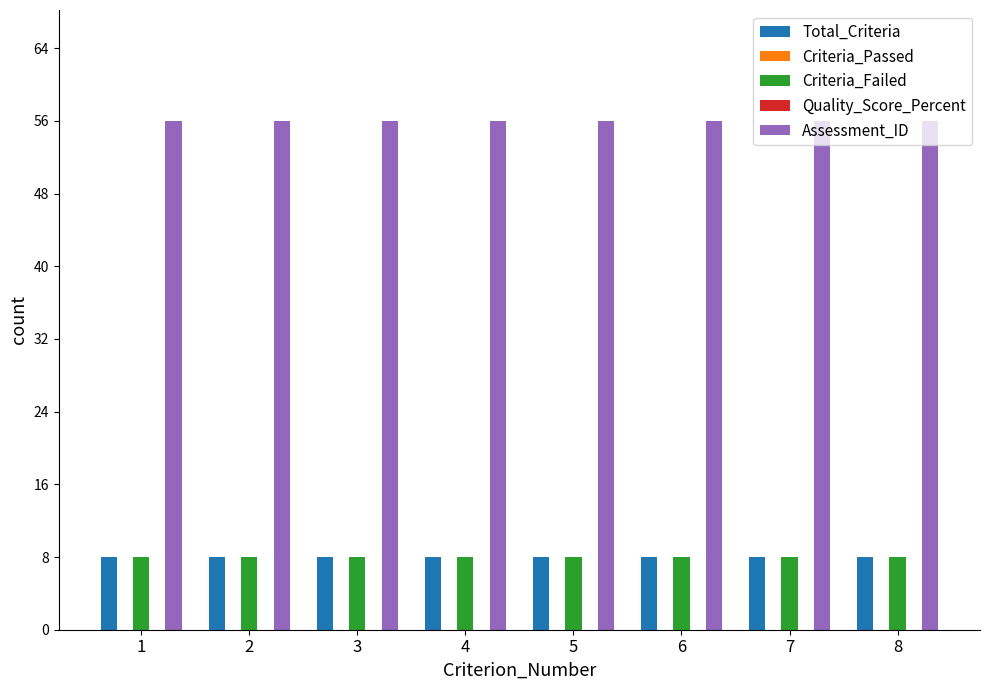

Which category has the highest value in the Assessment_ID series?

1